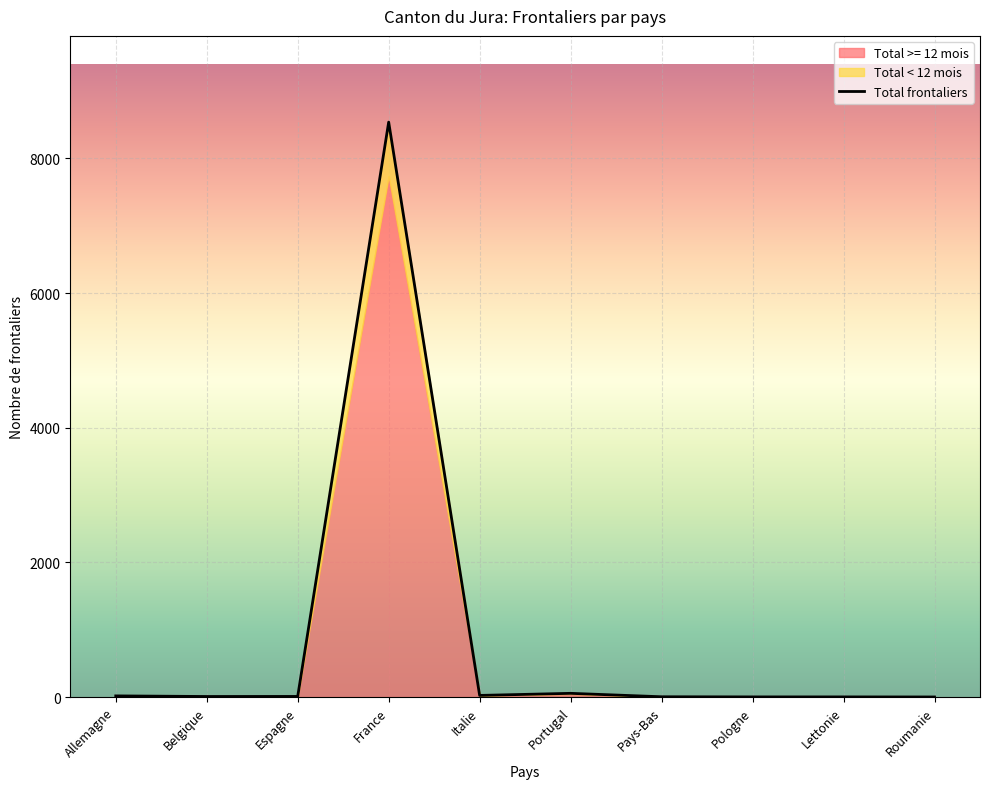

True or false: Total >= 12 mois and Total < 12 mois cross at least once.

False